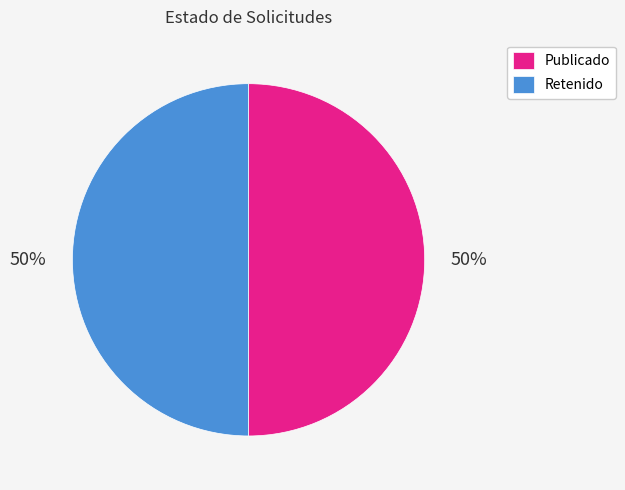

To the nearest percent, what portion does Retenido represent?

50%